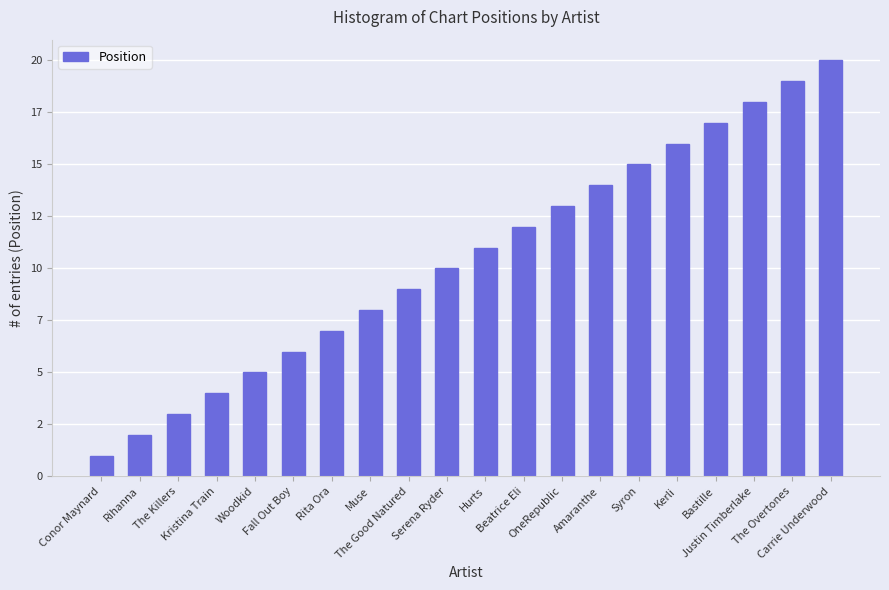

List the labels in order of value, smallest first.

Conor Maynard, Rihanna, The Killers, Kristina Train, Woodkid, Fall Out Boy, Rita Ora, Muse, The Good Natured, Serena Ryder, Hurts, Beatrice Eli, OneRepublic, Amaranthe, Syron, Kerli, Bastille, Justin Timberlake, The Overtones, Carrie Underwood